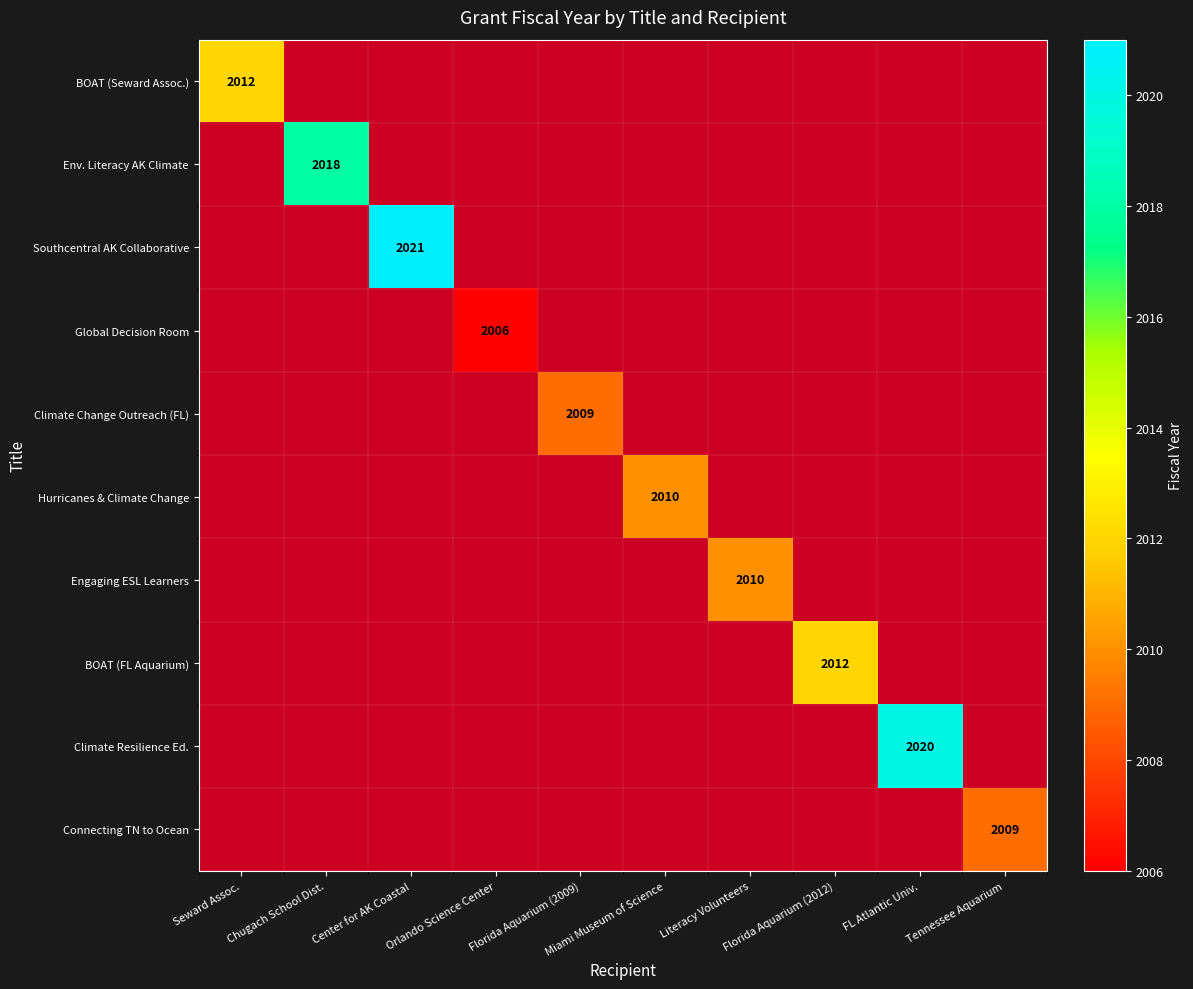

Which has a higher value, FL Atlantic Univ. or Florida Aquarium (2012)?

Florida Aquarium (2012)